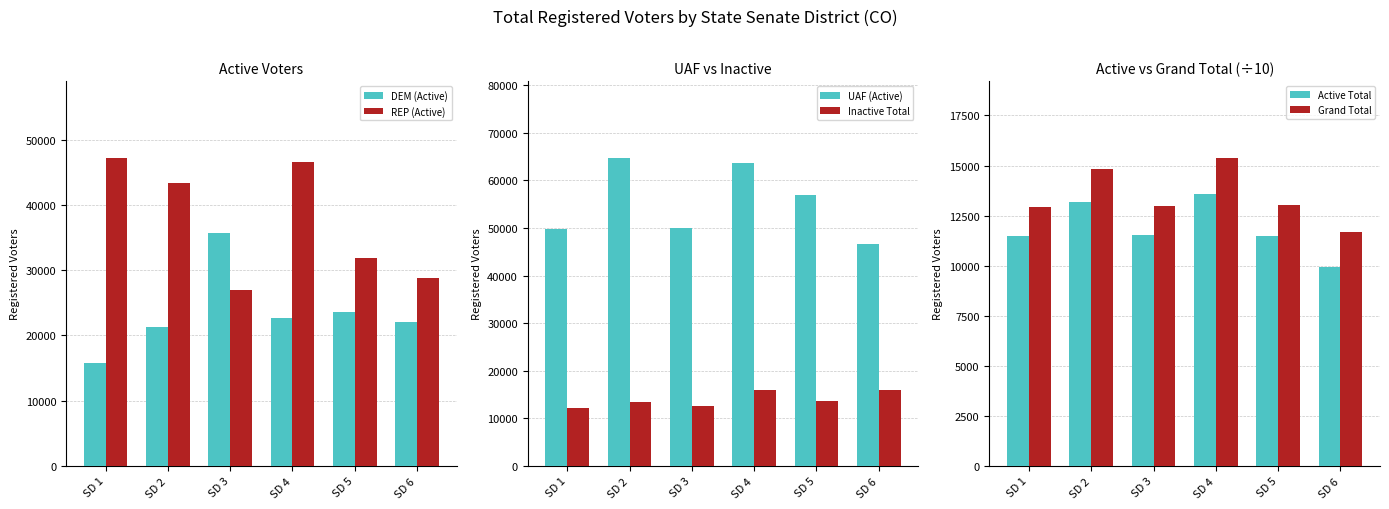

At which label is REP (Active) closest to 37055?

SD 5